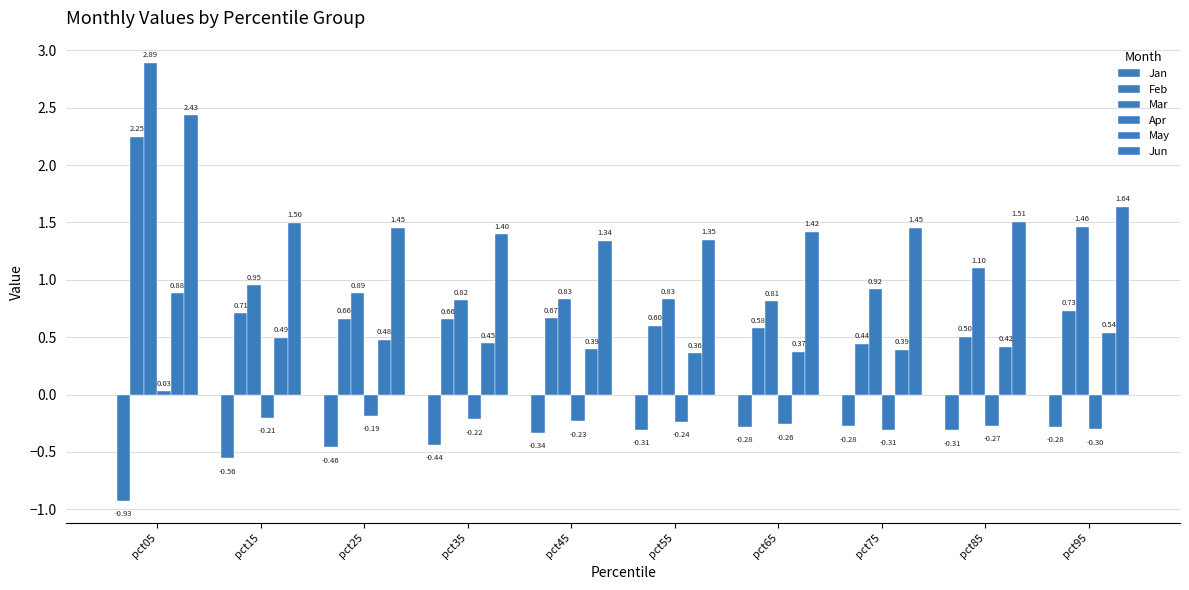

Which has a higher value, pct35 or pct05?

pct35